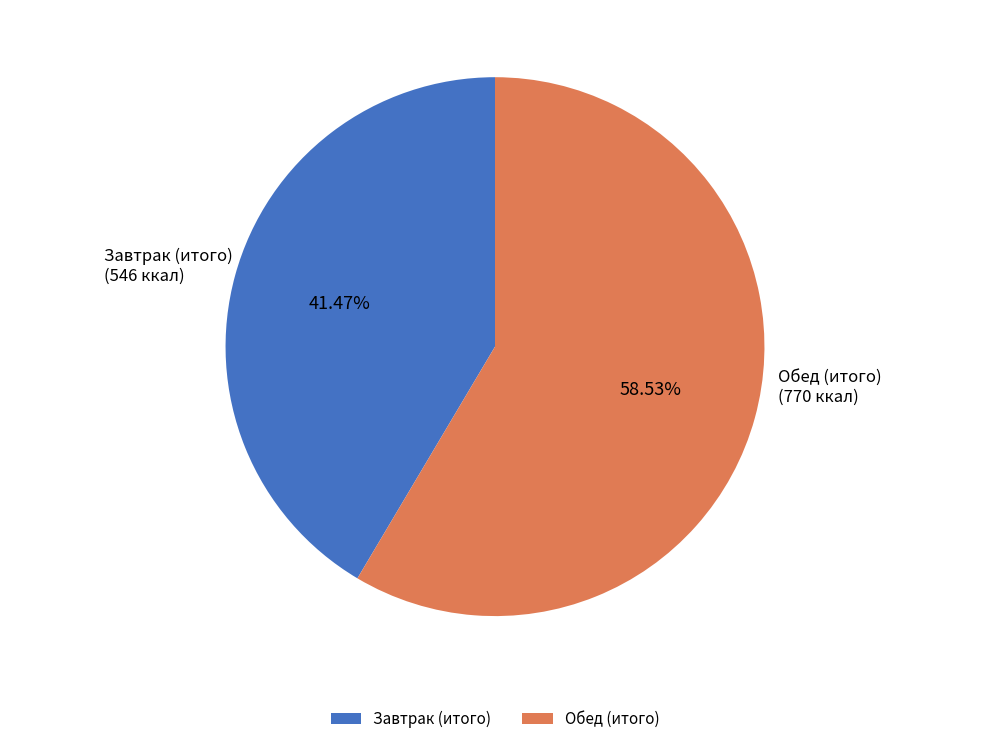

What is the total percentage of Обед (итого) and Завтрак (итого)?

100.0%